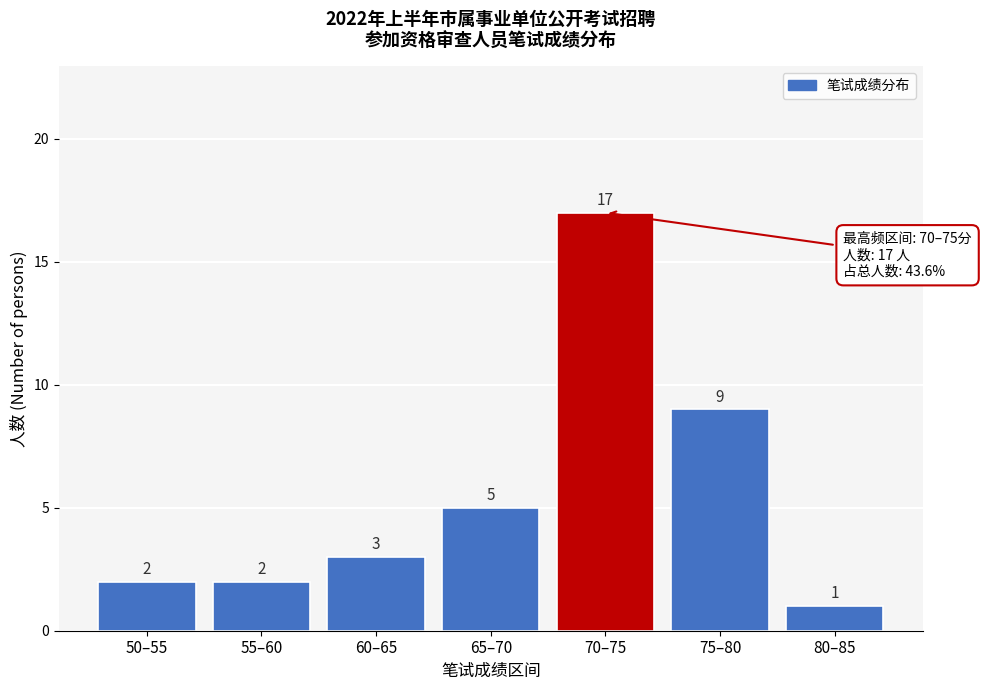

Reading right to left, list all the values displayed in this chart.

80–85=1	75–80=9	70–75=17	65–70=5	60–65=3	55–60=2	50–55=2